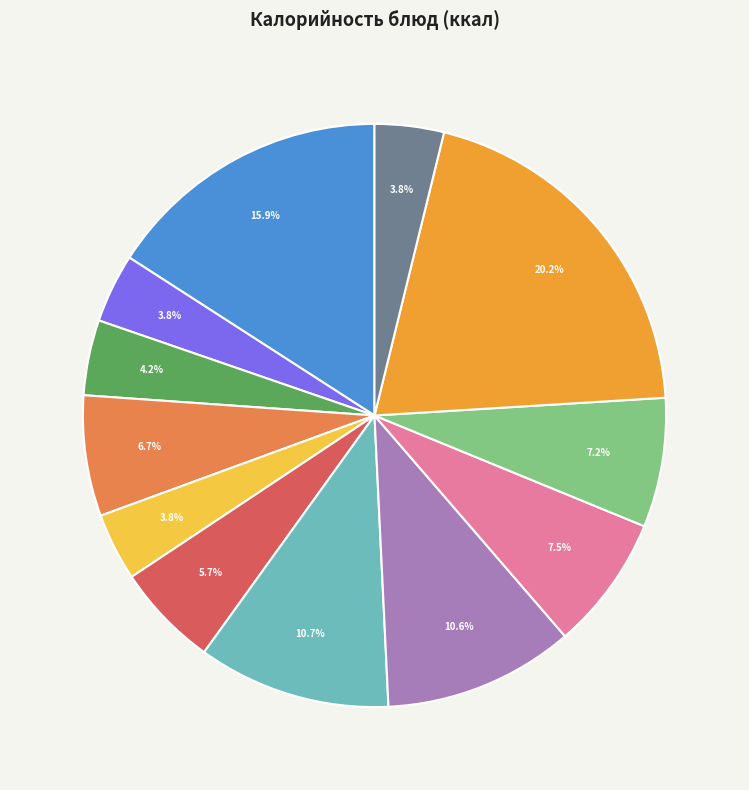

Does any single category account for the majority?

No